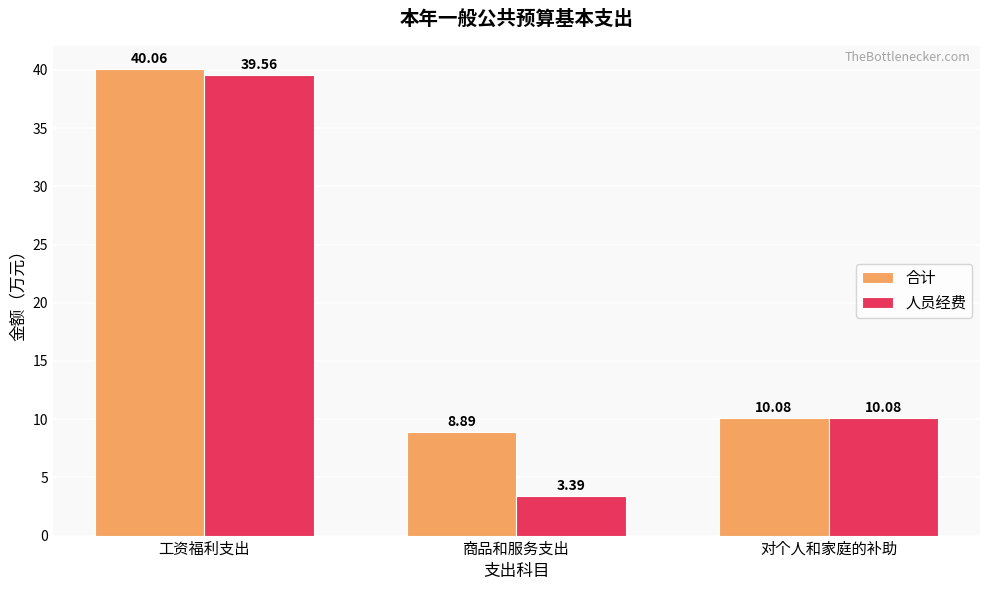

What is the spread (max minus min) of values at 工资福利支出?

0.5